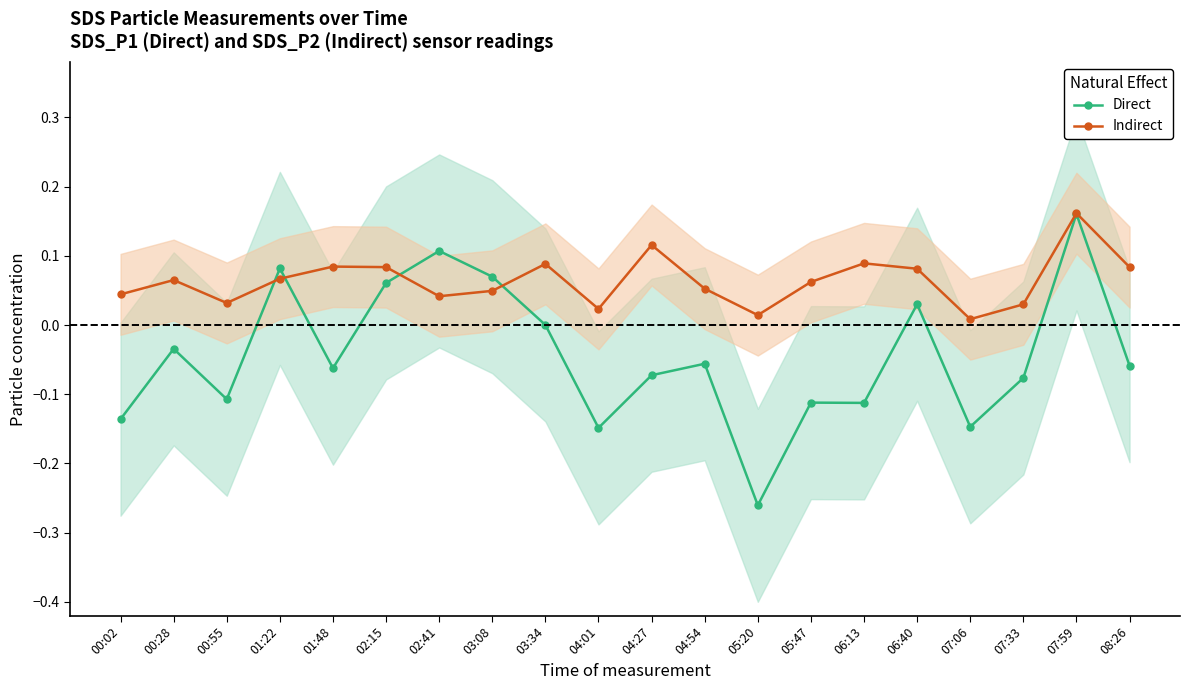

At how many categories does at least one series exceed 0?

20